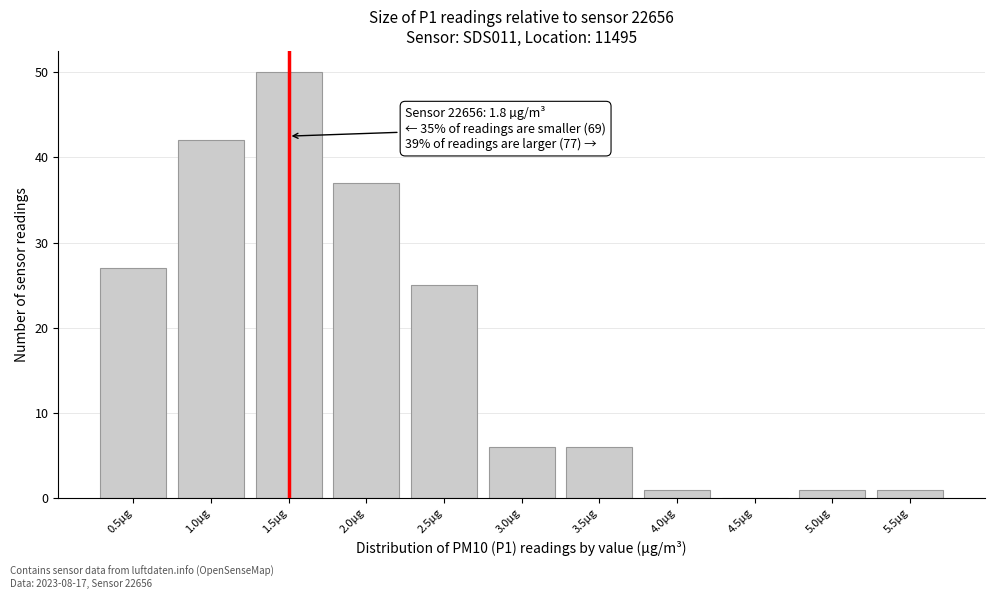

Reading left to right, extract all data points from this chart.

0.5µg=27	1.0µg=42	1.5µg=50	2.0µg=37	2.5µg=25	3.0µg=6	3.5µg=6	4.0µg=1	4.5µg=0	5.0µg=1	5.5µg=1